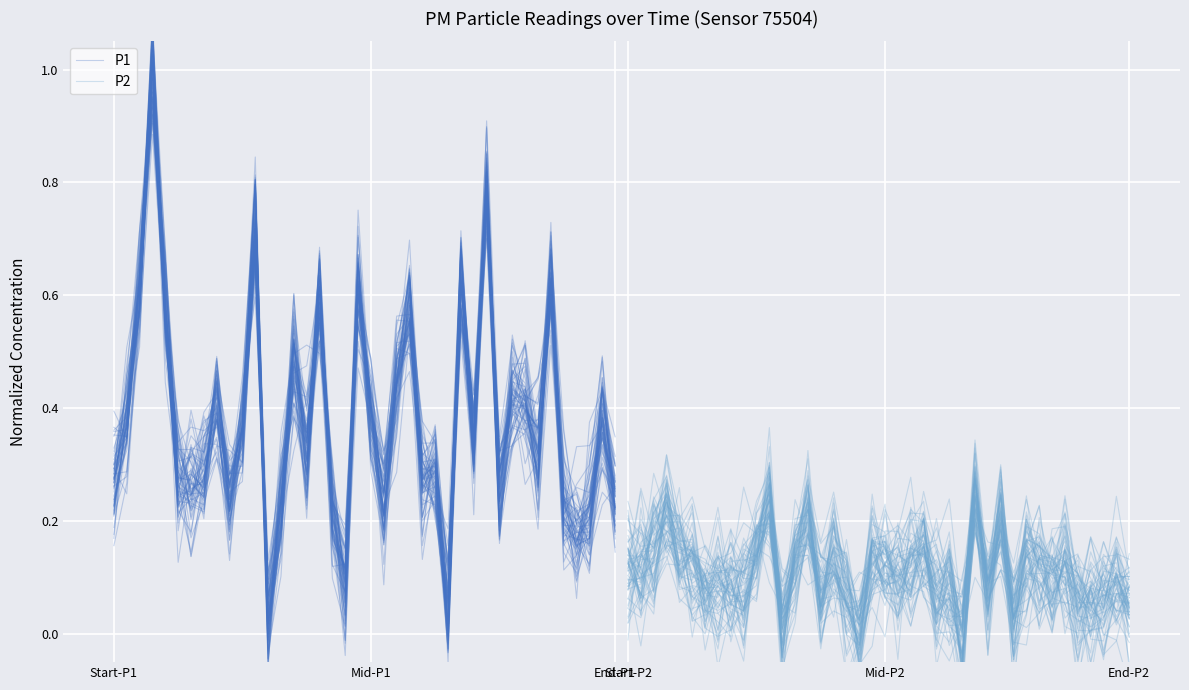

Which series has the largest total across all categories?

P1